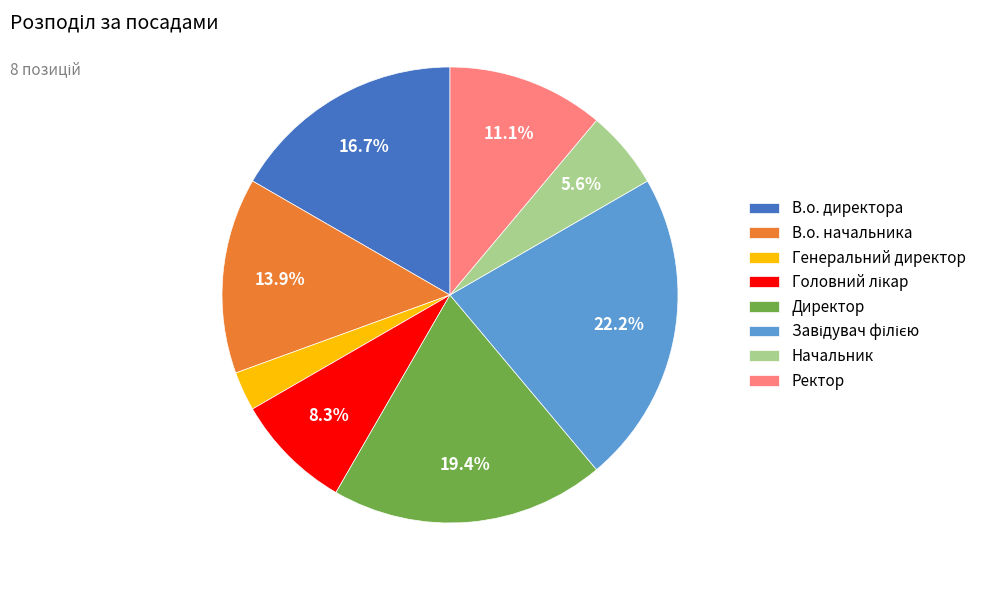

What portion of the pie excludes В.о. директора?

83.3%